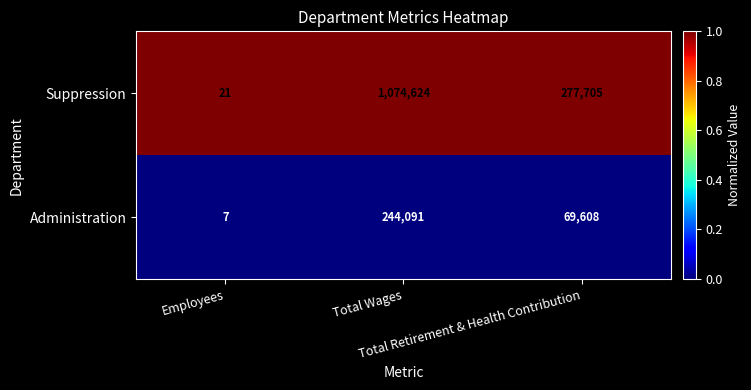

Count the Administration values in the range 7 to 244091.

3